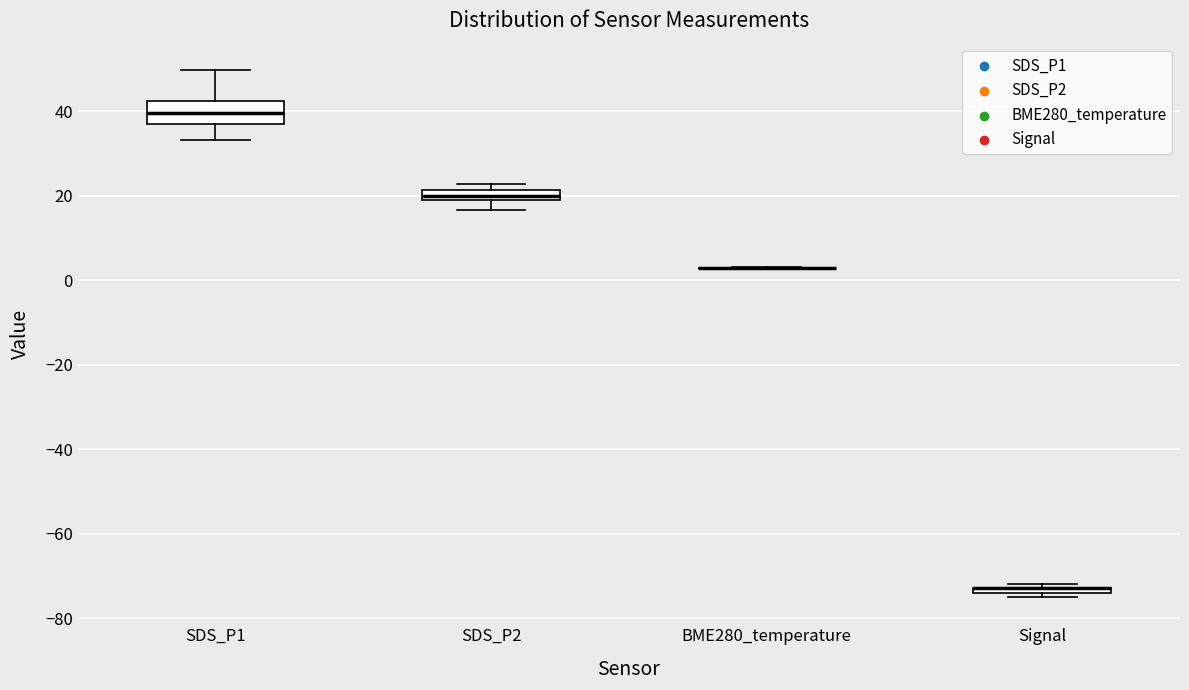

Where is the upper edge of the box for SDS_P2 on the y-axis? The values are not printed on the chart, so give them approximately, as read against the axis.

22